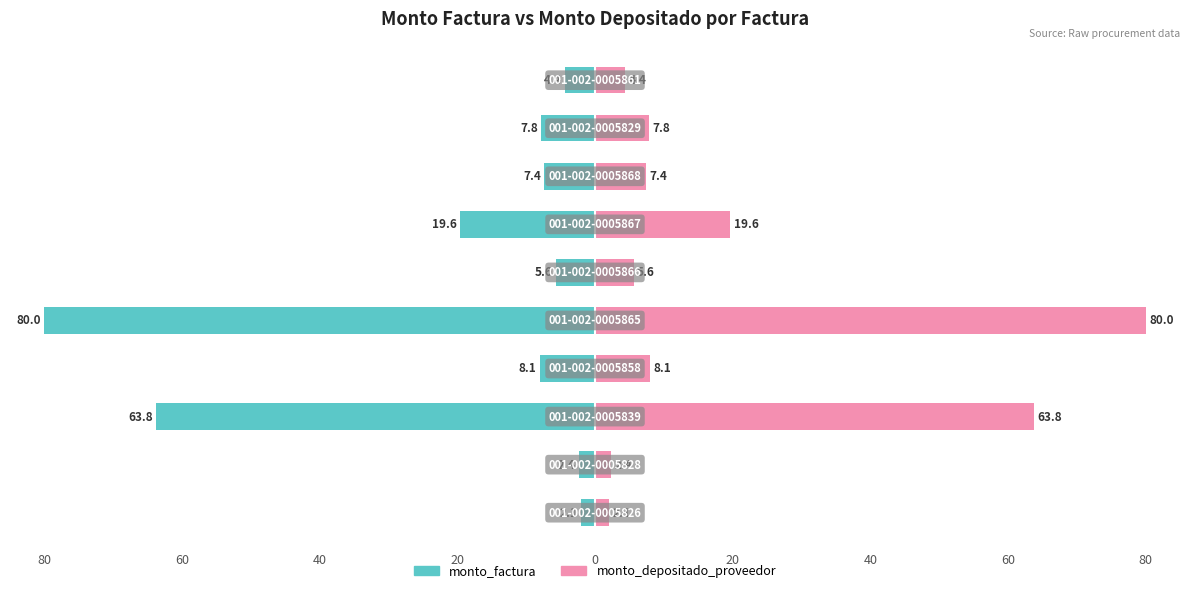

Is it true that monto_factura equals -96.0 at 40?

False